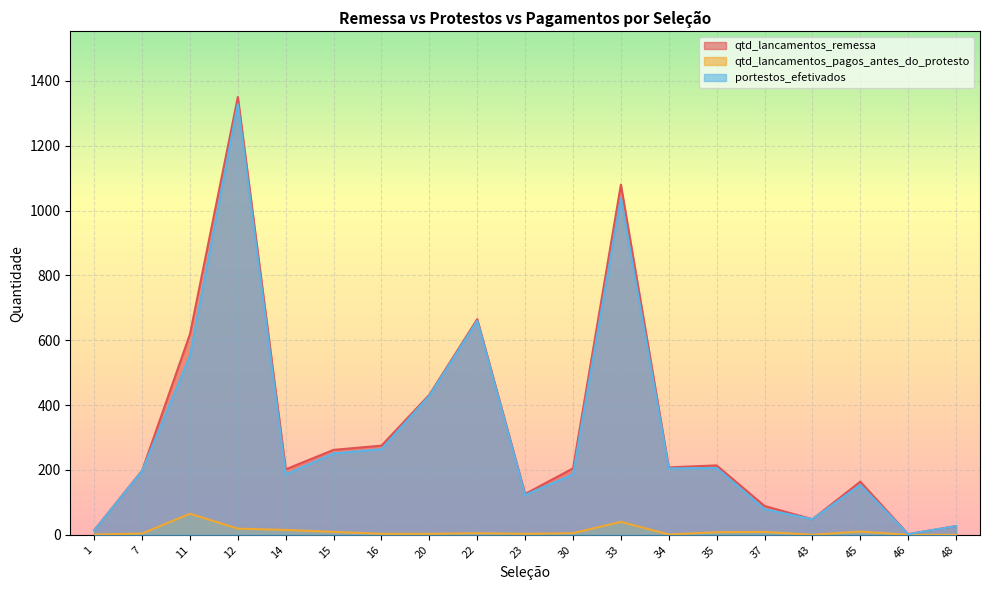

Where is the first local maximum for portestos_efetivados?

12